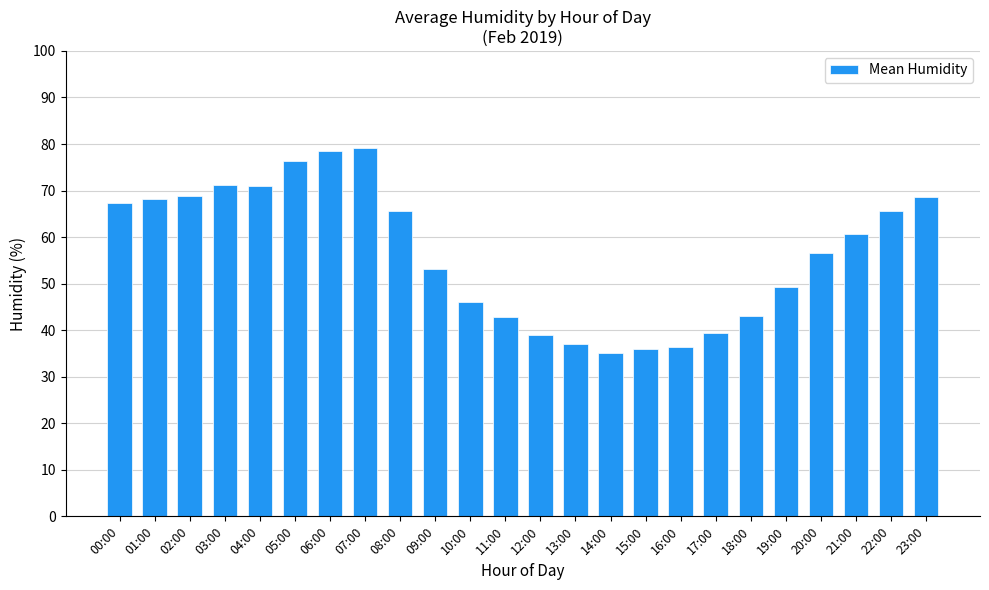

What is the sum of the values at 14:00 and 02:00?

103.8